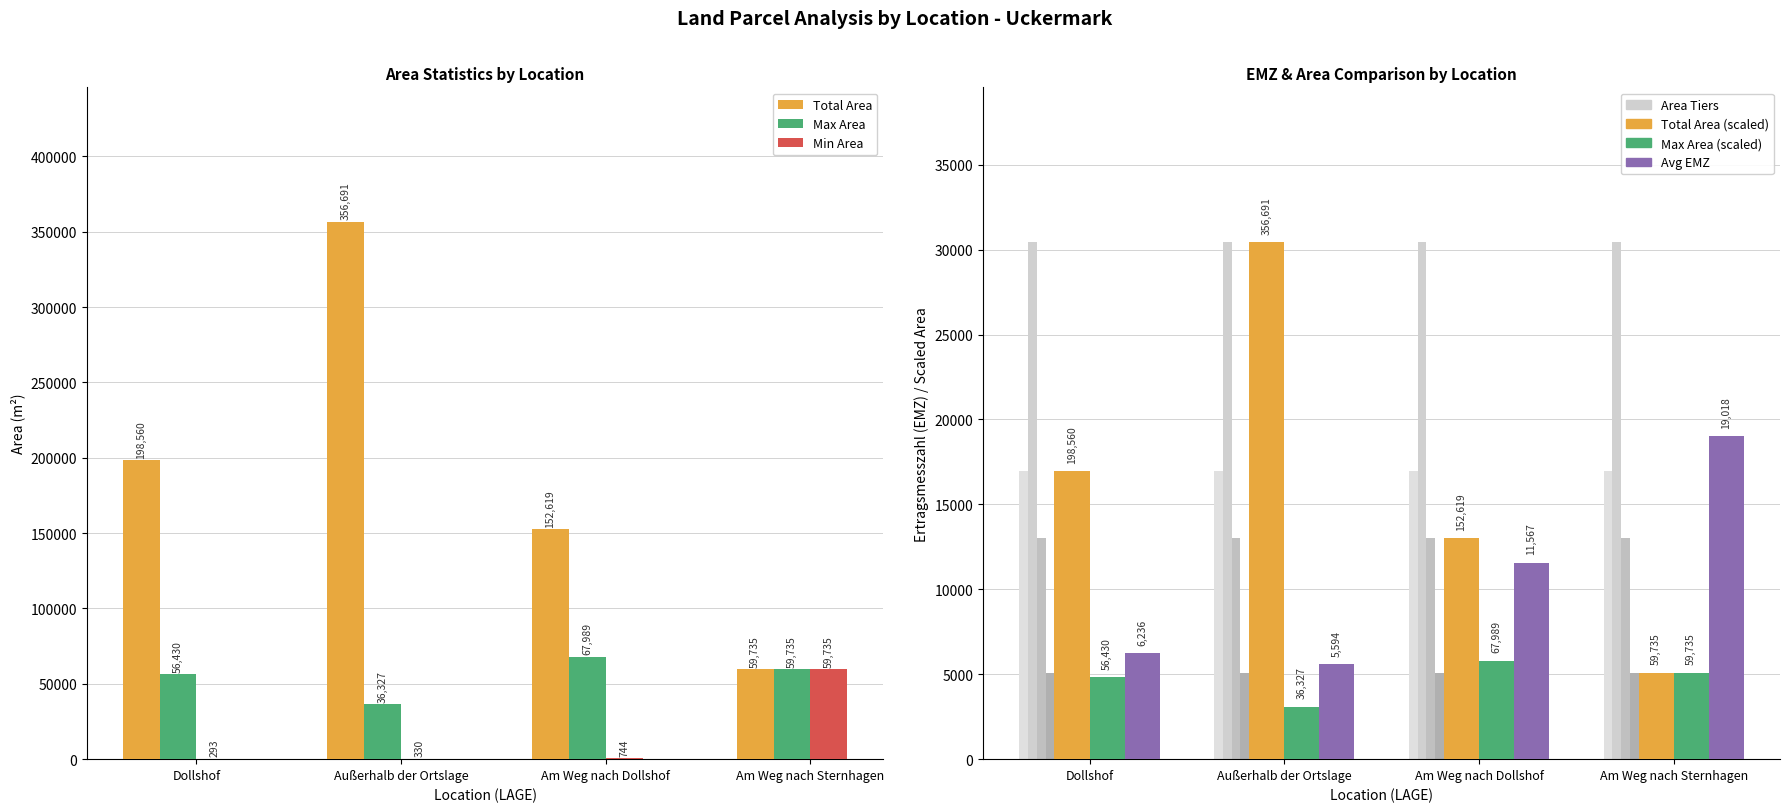

Rank the categories by Avg EMZ value from highest to lowest.

Am Weg nach Sternhagen, Am Weg nach Dollshof, Dollshof, Außerhalb der Ortslage